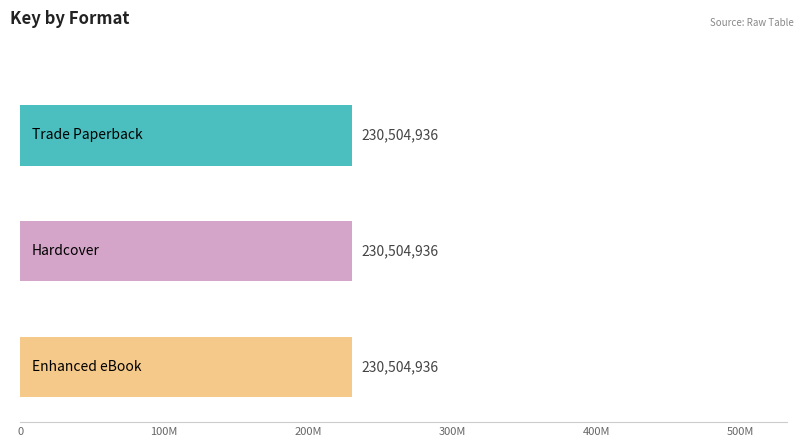

Rank the series at Berkley, the Terrible Sleeper from lowest to highest value.

Trade Paperback, Hardcover, Enhanced eBook